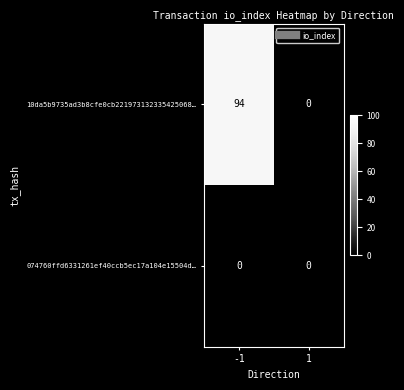

What is the difference between the maximum and minimum values in the 10da5b9735ad3b8cfe0cb221973132335425068… series?

94